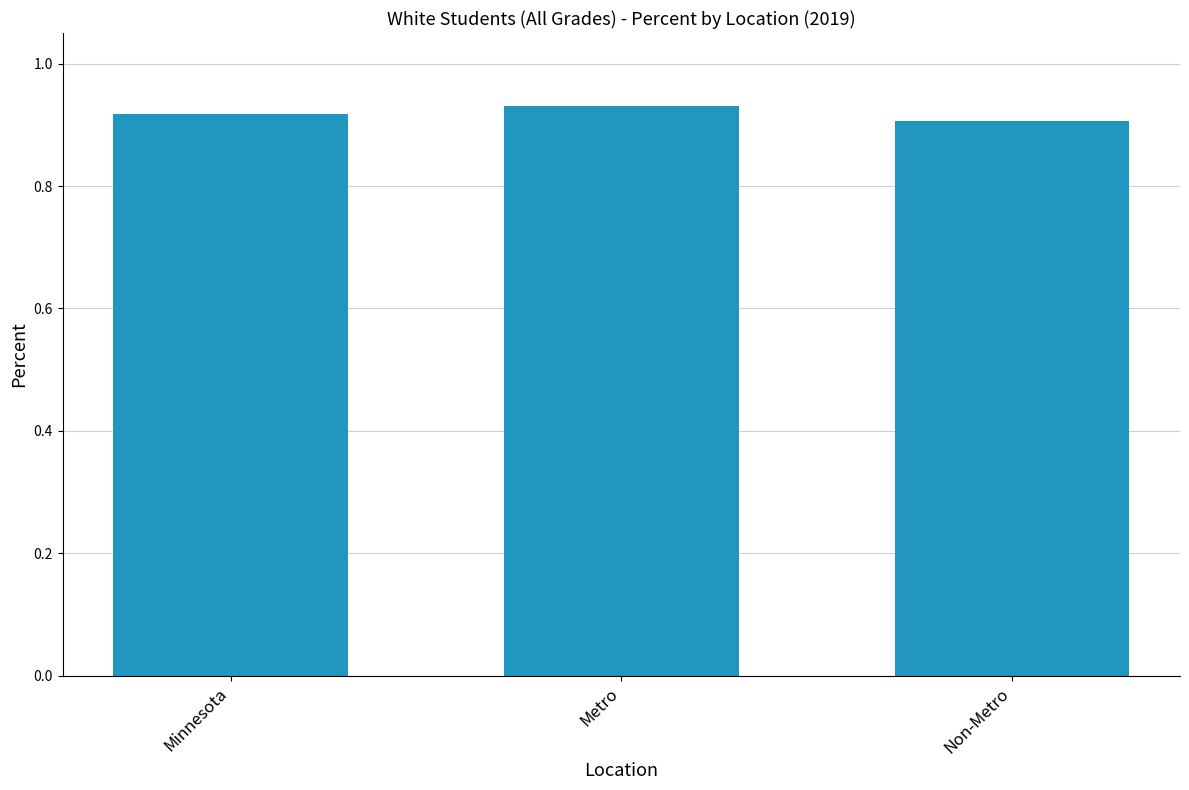

Which has a higher value, Metro or Minnesota?

Metro